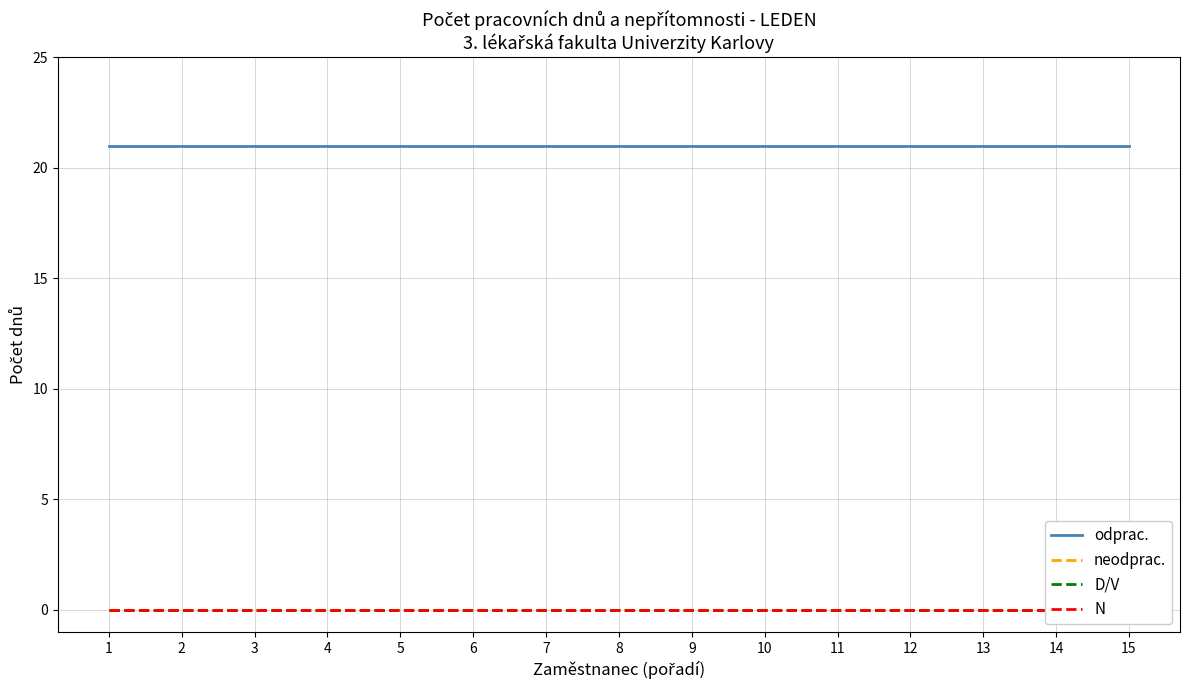

Rank the series at 7 from lowest to highest value.

neodprac., D/V, N, odprac.